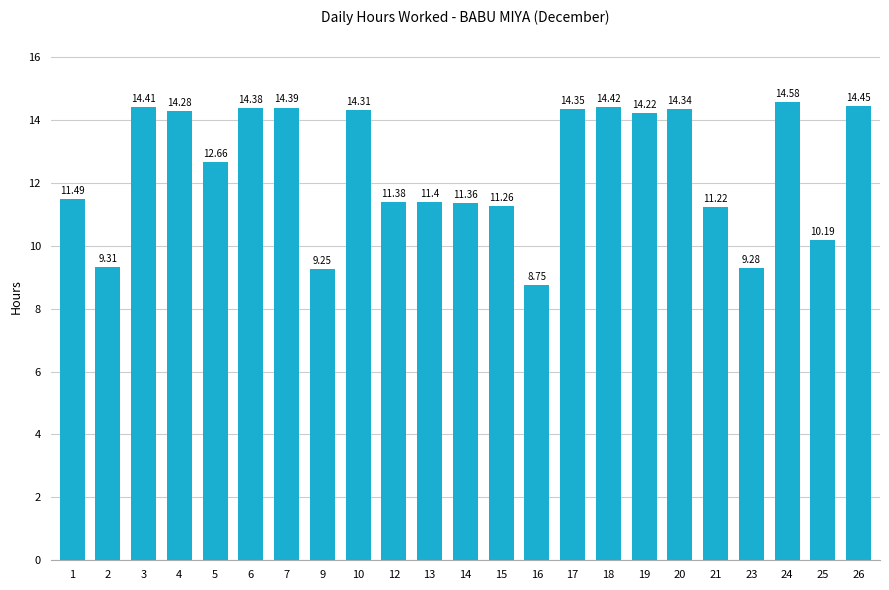

At which label is the value closest to 11?

21